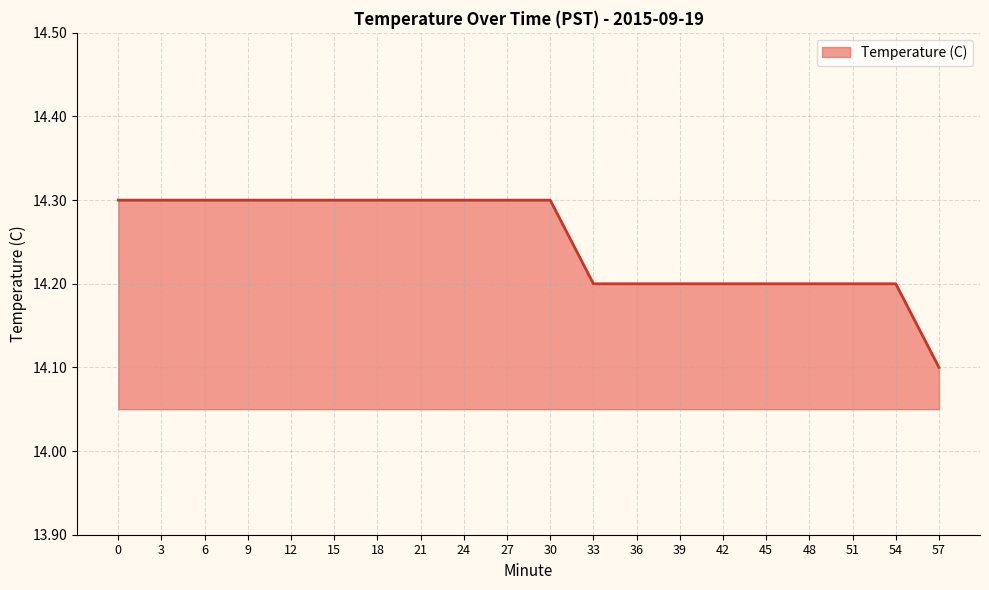

At which label is the value closest to 14?

57